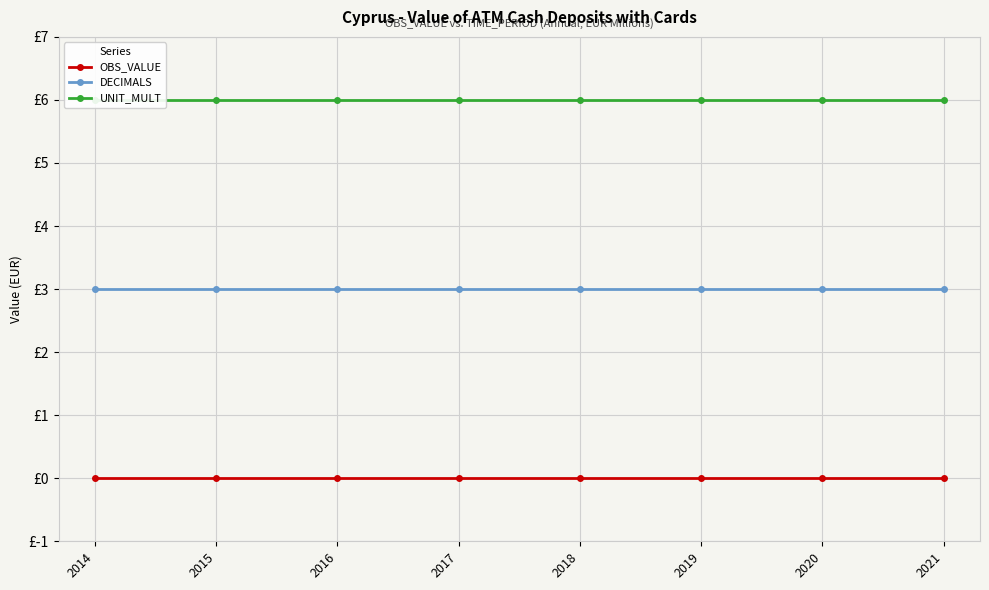

At which label is DECIMALS closest to 3?

2014